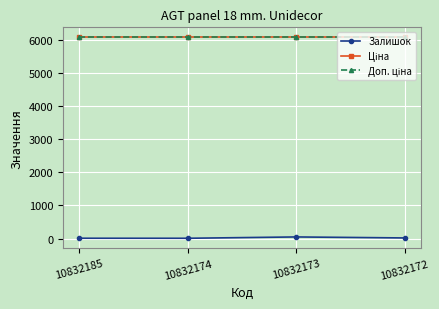

What is the value of the Ціна point at the 2nd from the left?

6067.2